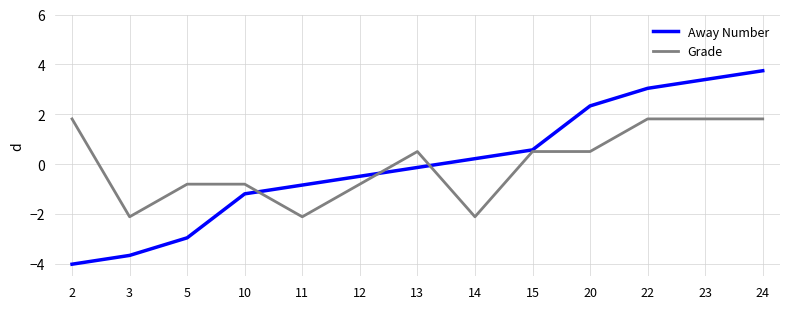

True or false: Grade and Away Number cross at least once.

True